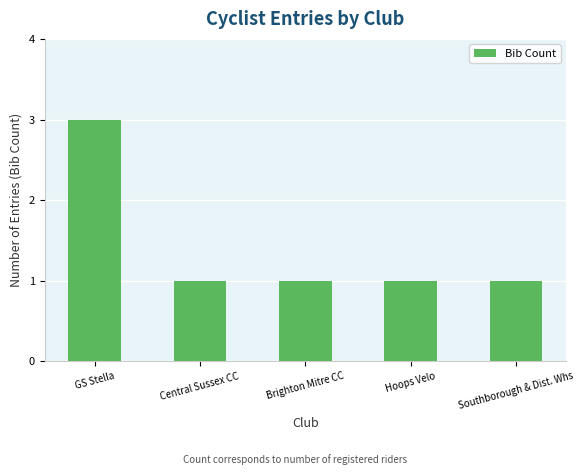

The value at GS Stella is 4. True or false?

False